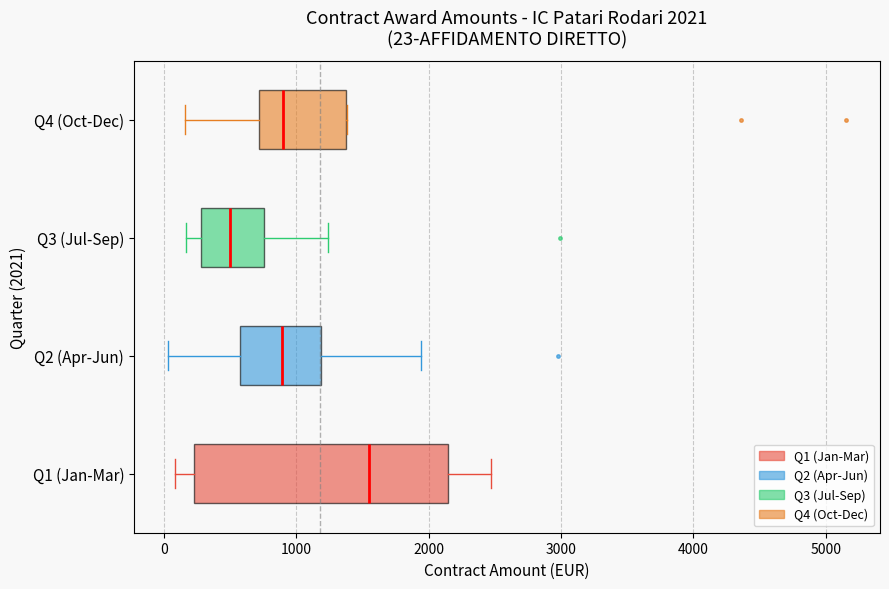

Which box is the widest, from its left edge to its right edge?

Q1 (Jan-Mar)